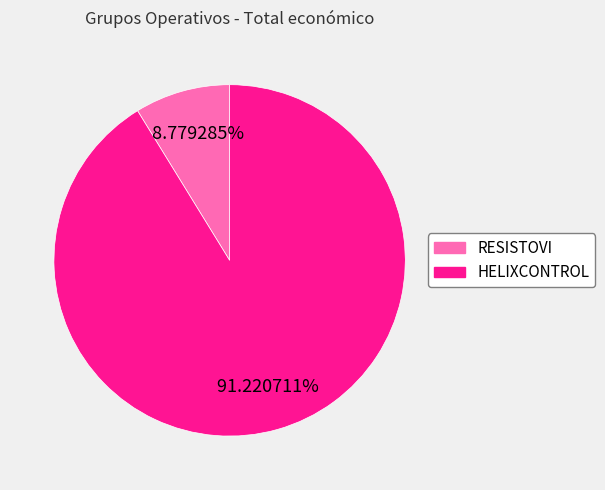

What is the majority slice?

HELIXCONTROL